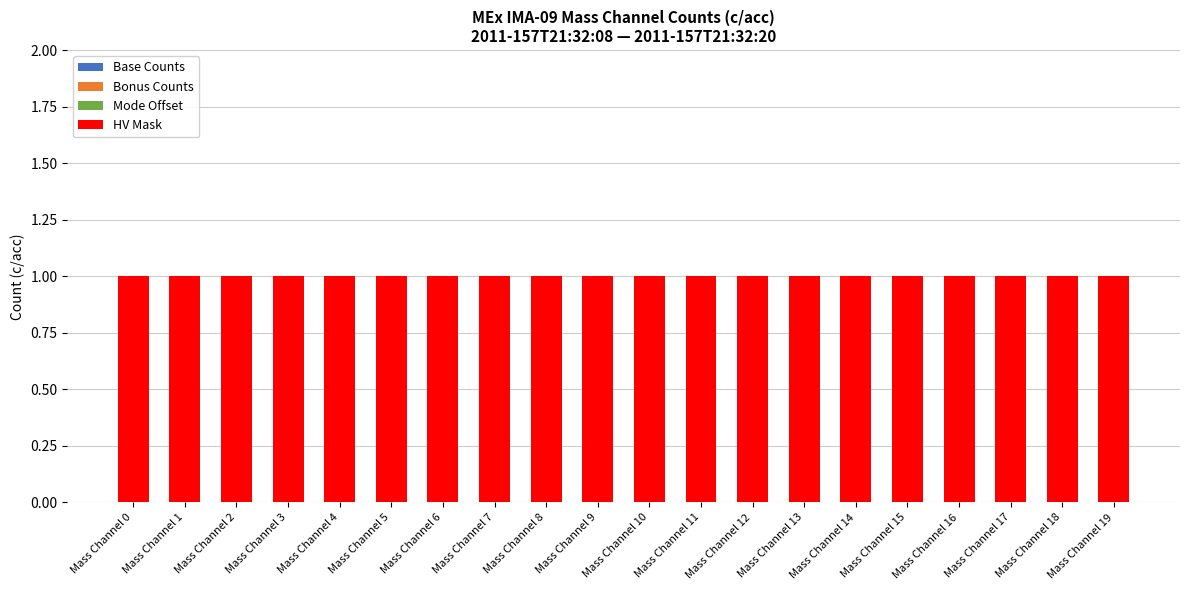

Rank the series by their maximum value, from highest to lowest.

HV Mask, Base Counts, Bonus Counts, Mode Offset